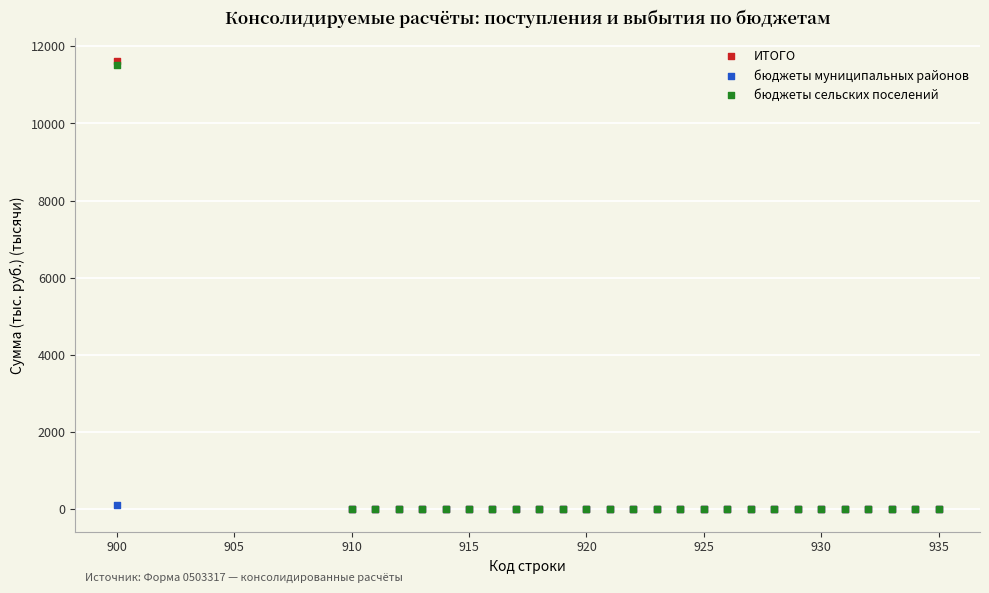

Which series has the largest Y range (max minus min)?

ИТОГО